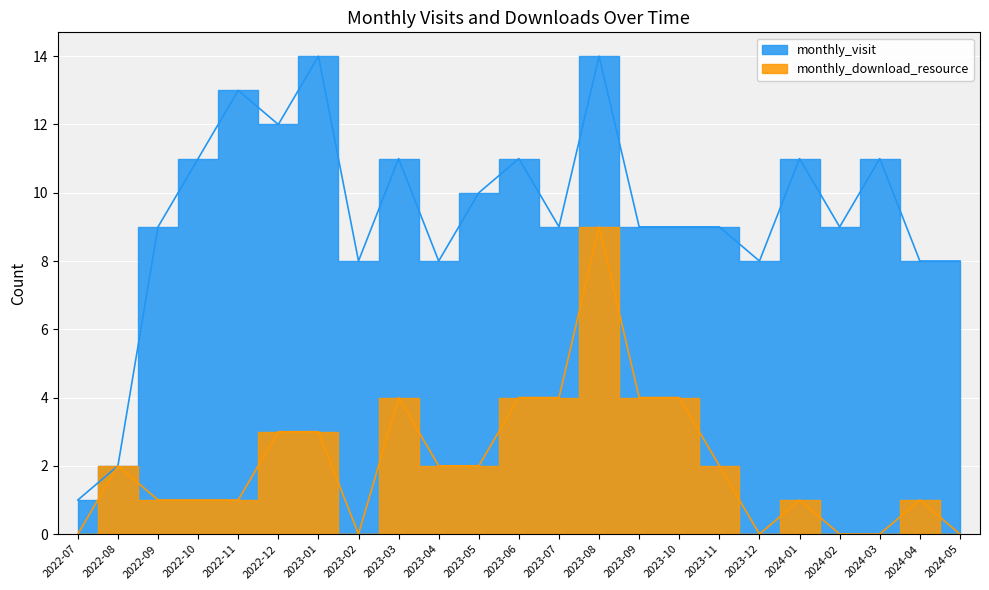

True or false: monthly_visit has more than 2 interior local peaks.

True